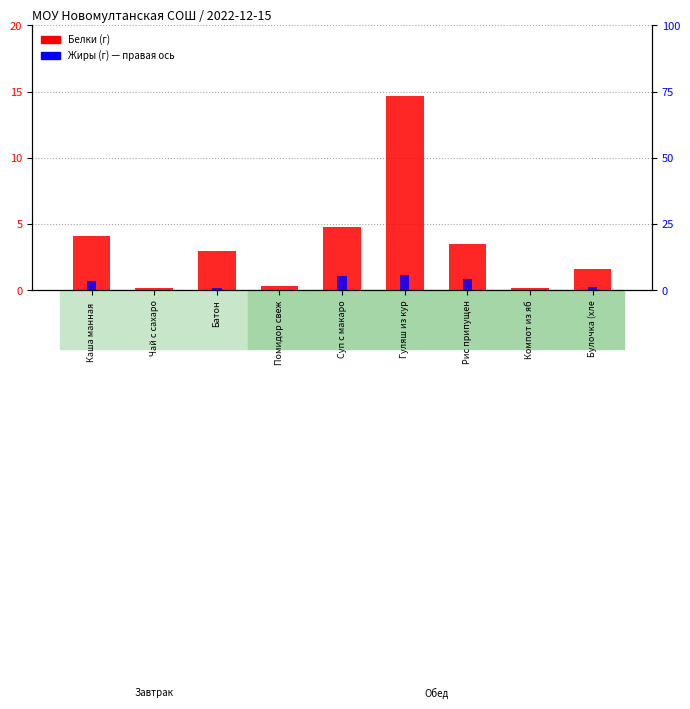

What is the label of the 2nd bar from the right?

Компот из яб